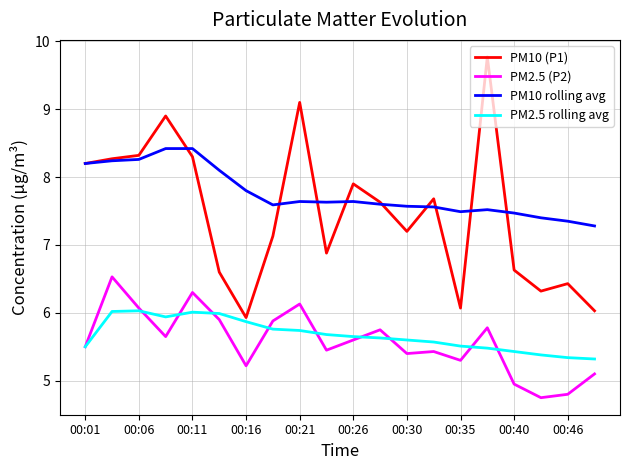

What is the smallest value displayed?

4.8